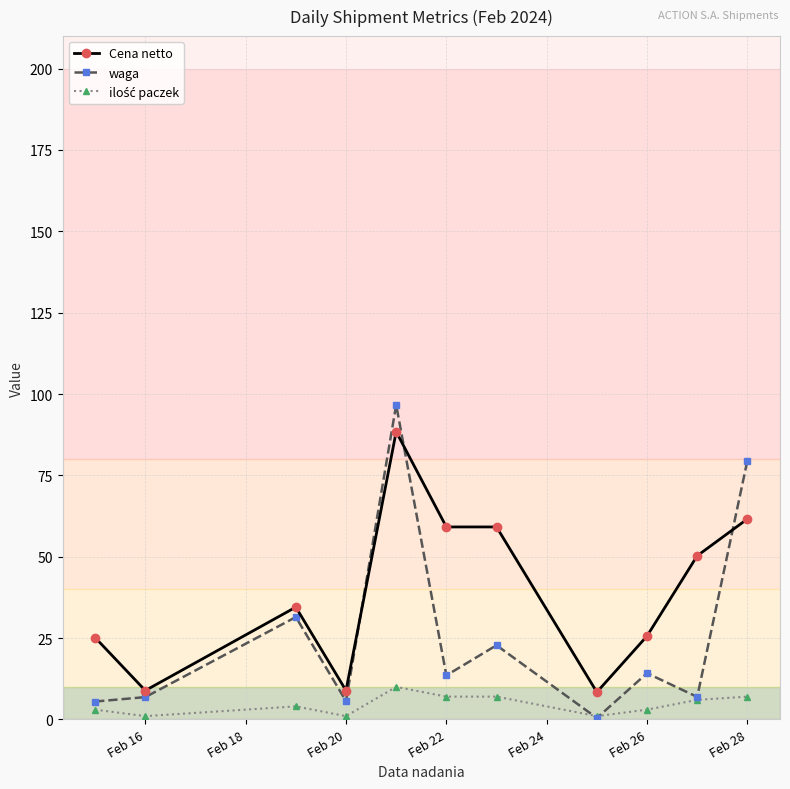

In waga, how many points are higher than both neighbors (excluding endpoints)?

4